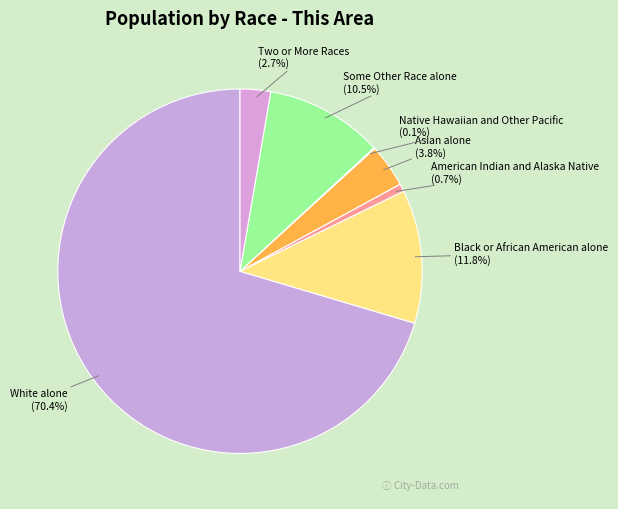

The Some Other Race alone slice represents 4% of the pie. True or false?

False